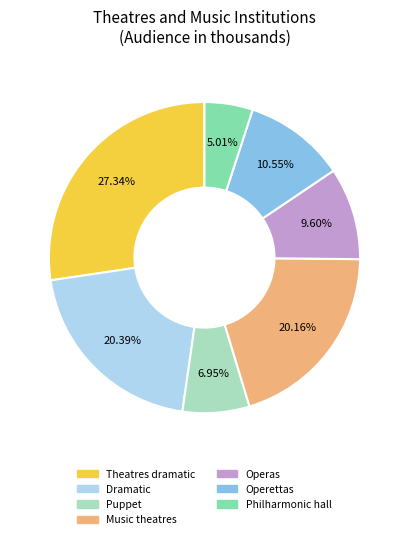

Is there a majority slice in this chart?

No